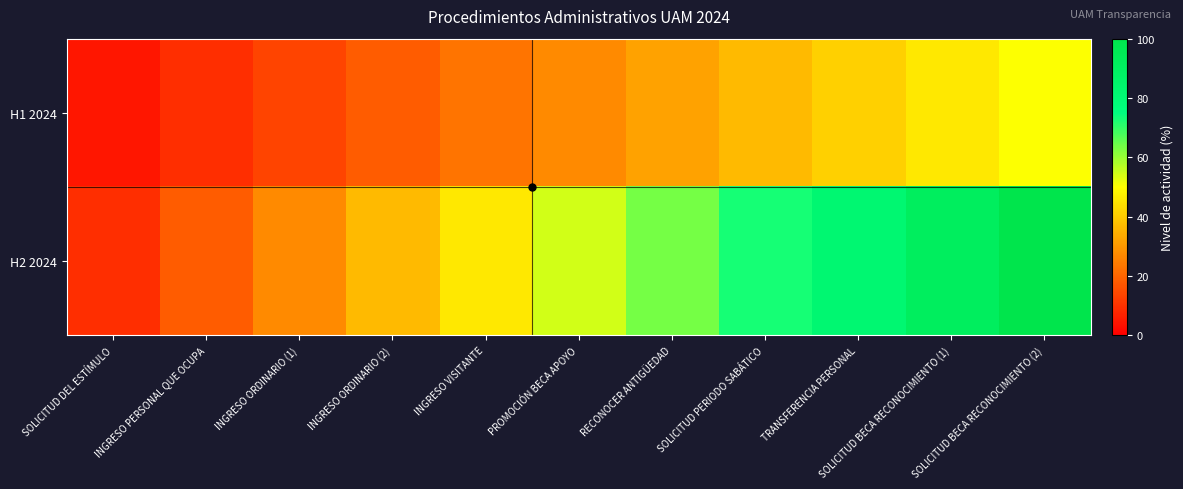

Reading right to left, transcribe all the data shown in this chart.

H1 2024: SOLICITUD BECA RECONOCIMIENTO (2)=50.0	SOLICITUD BECA RECONOCIMIENTO (1)=45.5	TRANSFERENCIA PERSONAL=40.9	SOLICITUD PERIODO SABÁTICO=36.4	RECONOCER ANTIGÜEDAD=31.8	PROMOCIÓN BECA APOYO=27.3	INGRESO VISITANTE=22.7	INGRESO ORDINARIO (2)=18.2	INGRESO ORDINARIO (1)=13.6	INGRESO PERSONAL QUE OCUPA=9.1	SOLICITUD DEL ESTÍMULO=4.5
H2 2024: SOLICITUD BECA RECONOCIMIENTO (2)=100.0	SOLICITUD BECA RECONOCIMIENTO (1)=90.9	TRANSFERENCIA PERSONAL=81.8	SOLICITUD PERIODO SABÁTICO=72.7	RECONOCER ANTIGÜEDAD=63.6	PROMOCIÓN BECA APOYO=54.5	INGRESO VISITANTE=45.5	INGRESO ORDINARIO (2)=36.4	INGRESO ORDINARIO (1)=27.3	INGRESO PERSONAL QUE OCUPA=18.2	SOLICITUD DEL ESTÍMULO=9.1